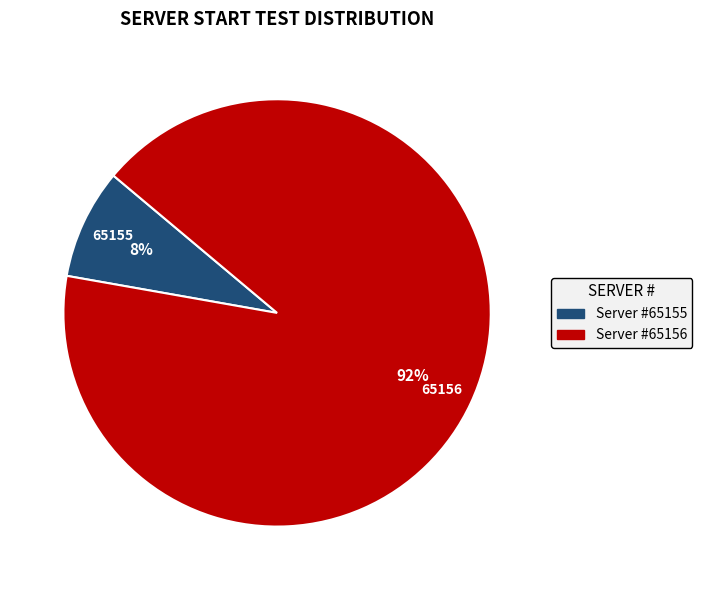

Is there a majority slice in this chart?

Yes